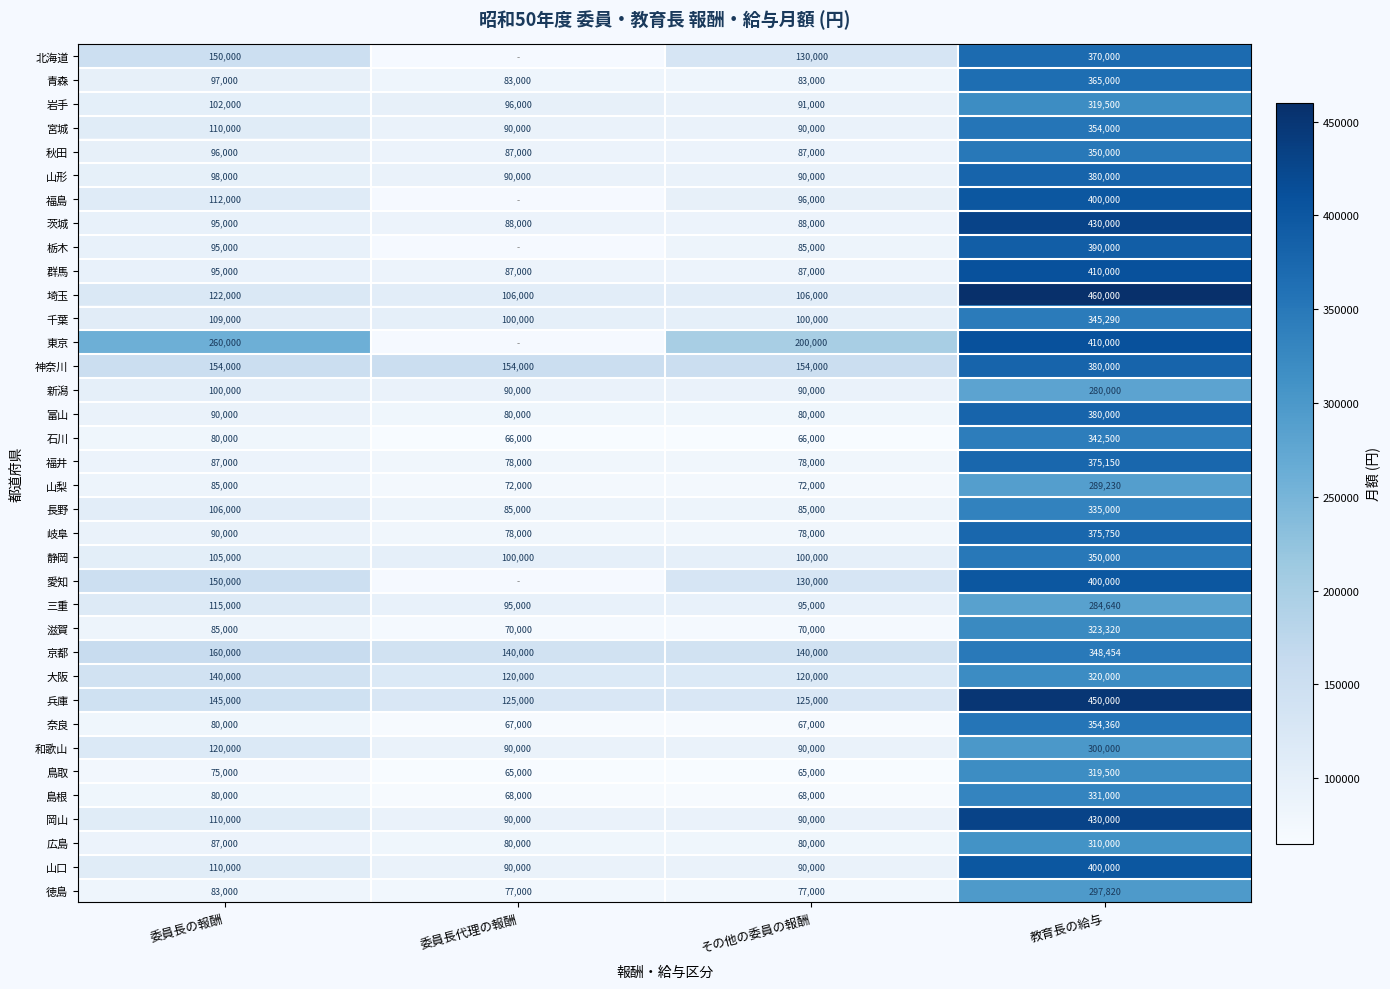

Which category has the highest value in the 山口 series?

教育長の給与